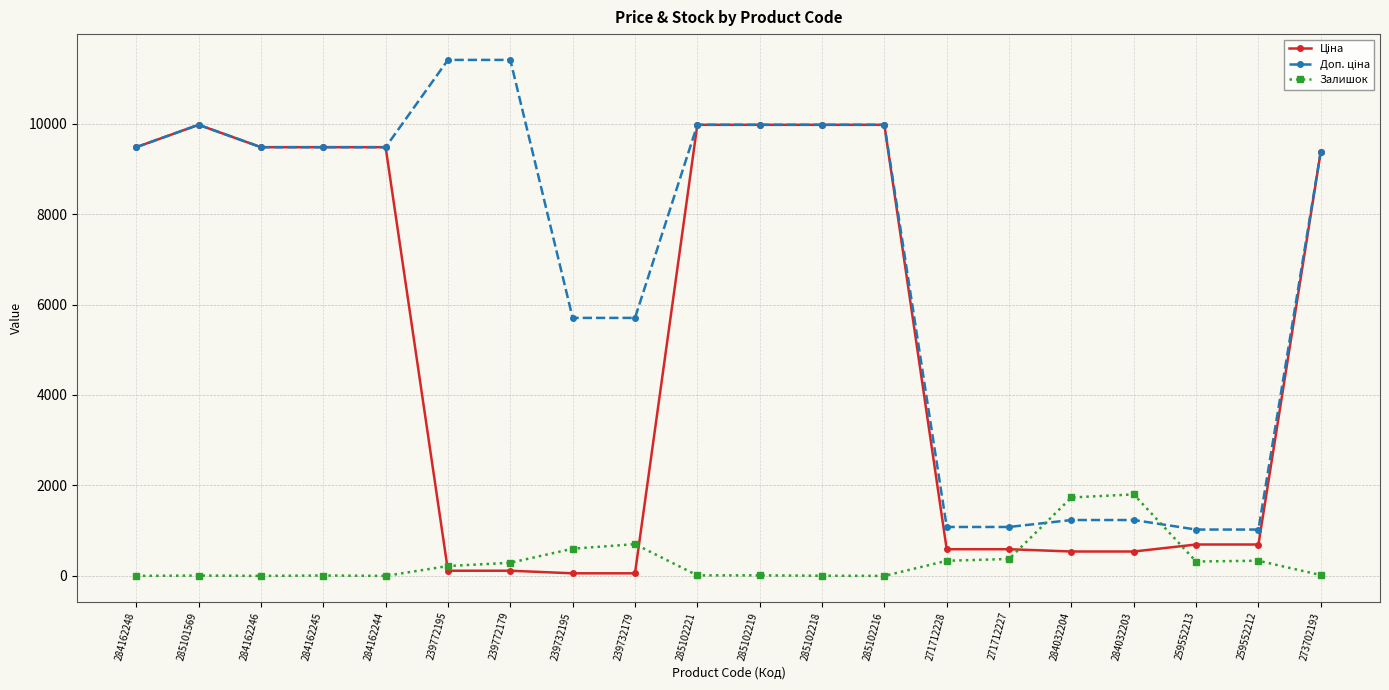

True or false: Залишок has a value of 11.0 at 285102219.

True